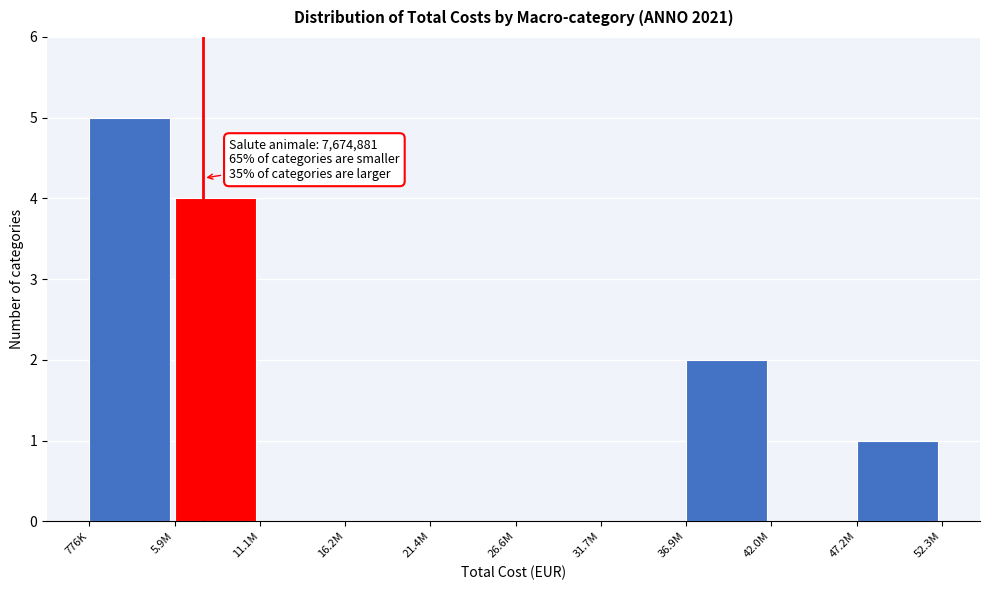

Reading left to right, list all the values displayed in this chart.

776K=5	5.9M=4	11.1M=0	16.2M=0	21.4M=0	26.6M=0	31.7M=0	36.9M=2	42.0M=0	47.2M=1